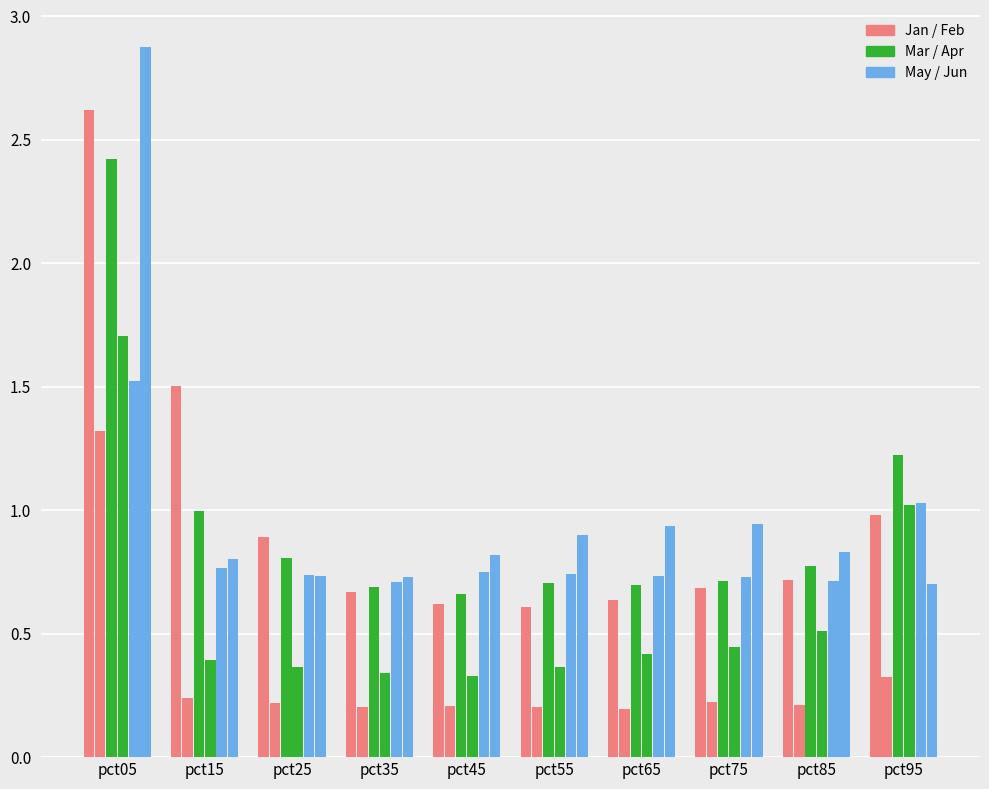

Reading right to left, extract all data points from this chart.

Jan: 1.0	0.7	0.7	0.6	0.6	0.6	0.7	0.9	1.5	2.6
Feb: 0.3	0.2	0.2	0.2	0.2	0.2	0.2	0.2	0.2	1.3
Mar: 1.2	0.8	0.7	0.7	0.7	0.7	0.7	0.8	1.0	2.4
Apr: 1.0	0.5	0.4	0.4	0.4	0.3	0.3	0.4	0.4	1.7
May: 1.0	0.7	0.7	0.7	0.7	0.8	0.7	0.7	0.8	1.5
Jun: 0.7	0.8	0.9	0.9	0.9	0.8	0.7	0.7	0.8	2.9